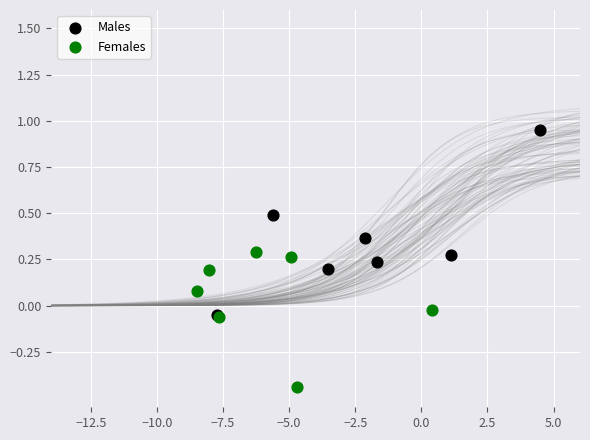

Which series contains the lowest Y value?

Females